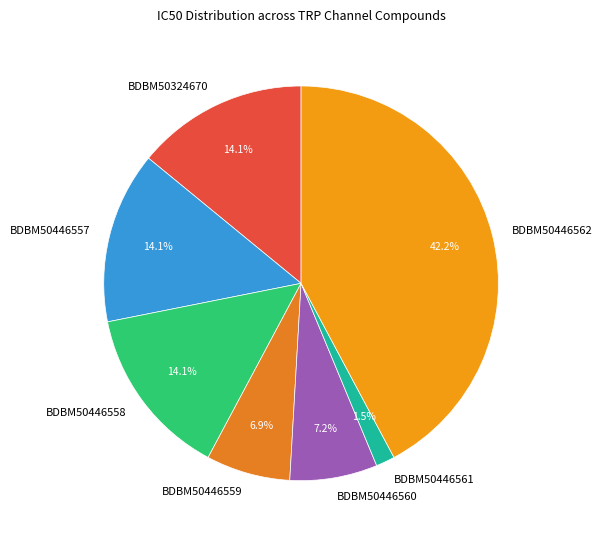

Do BDBM50446562 and BDBM50446561 together represent more than half of the pie?

No